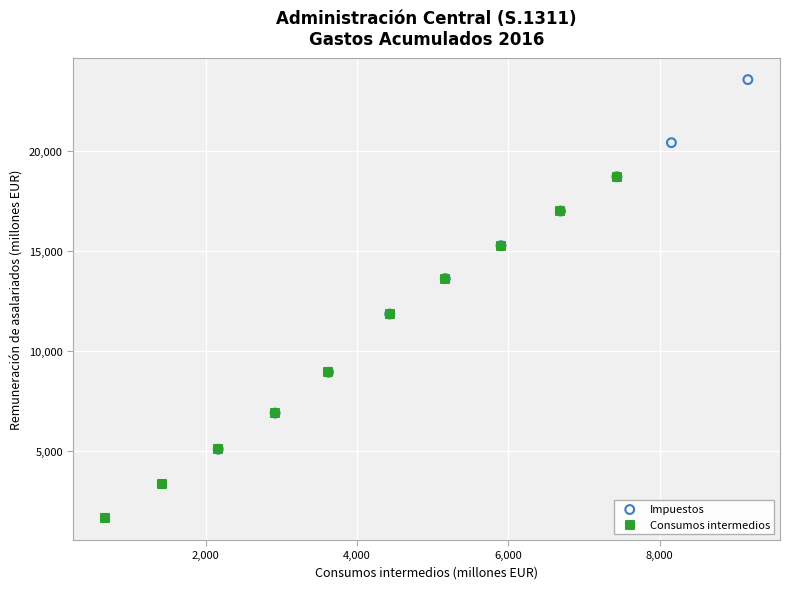

Which series reaches the maximum Y coordinate?

Impuestos